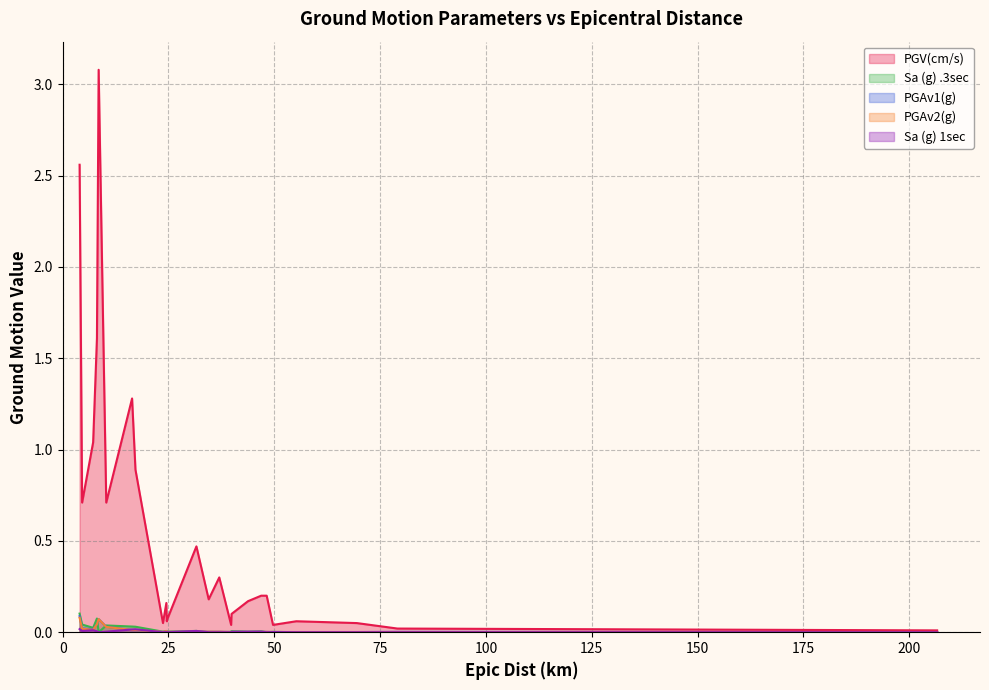

What is the maximum value shown in the chart?

3.1